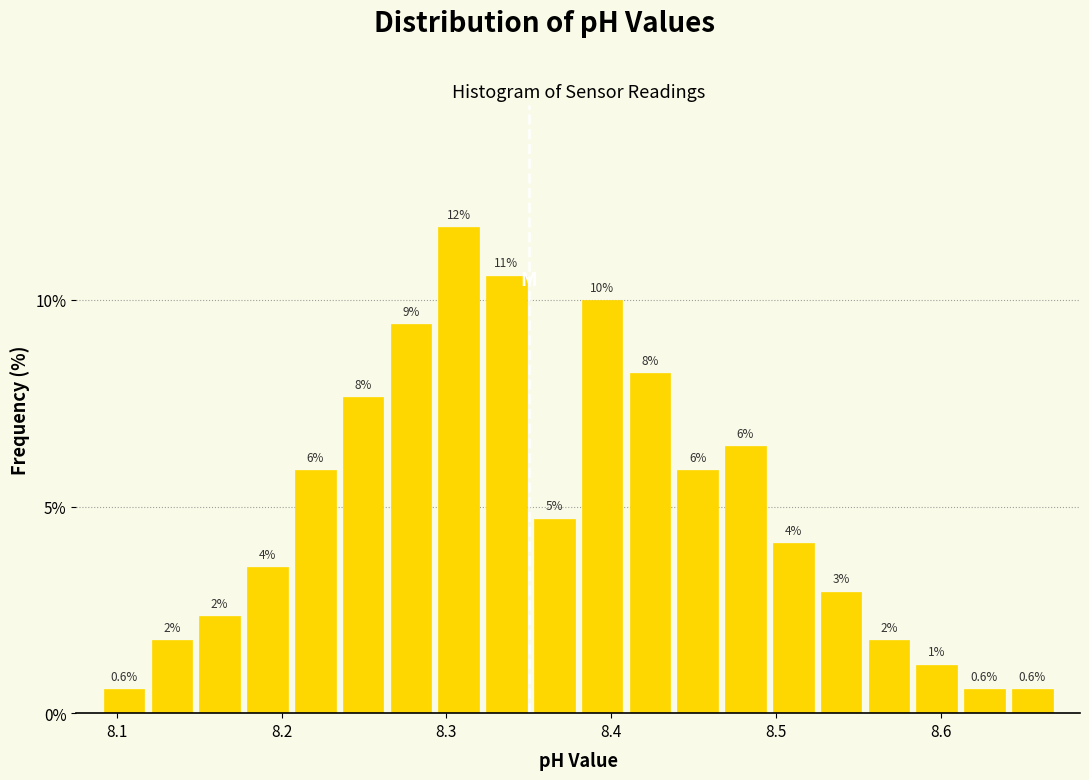

Around what value on the x-axis is the tallest bar? Give the approximate position of its centre, as read against the axis.

8.31